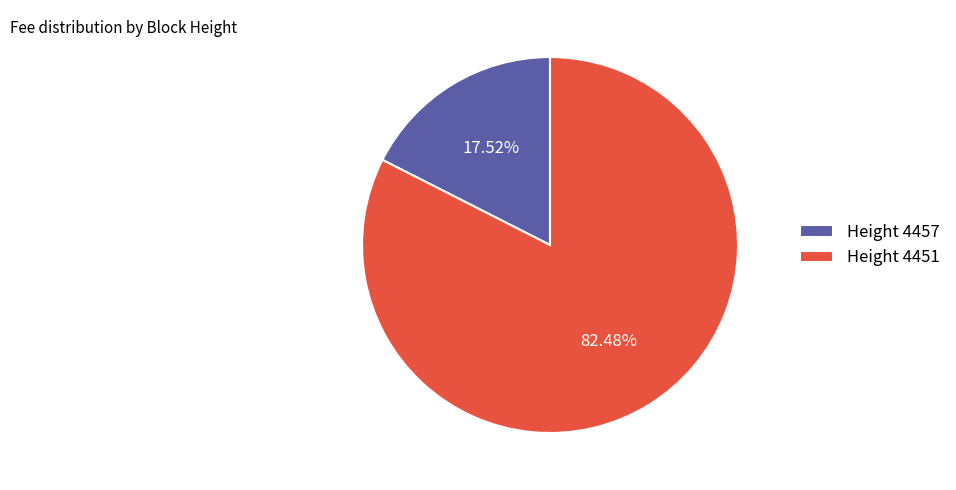

Which slice represents more than half of the pie?

Height 4451